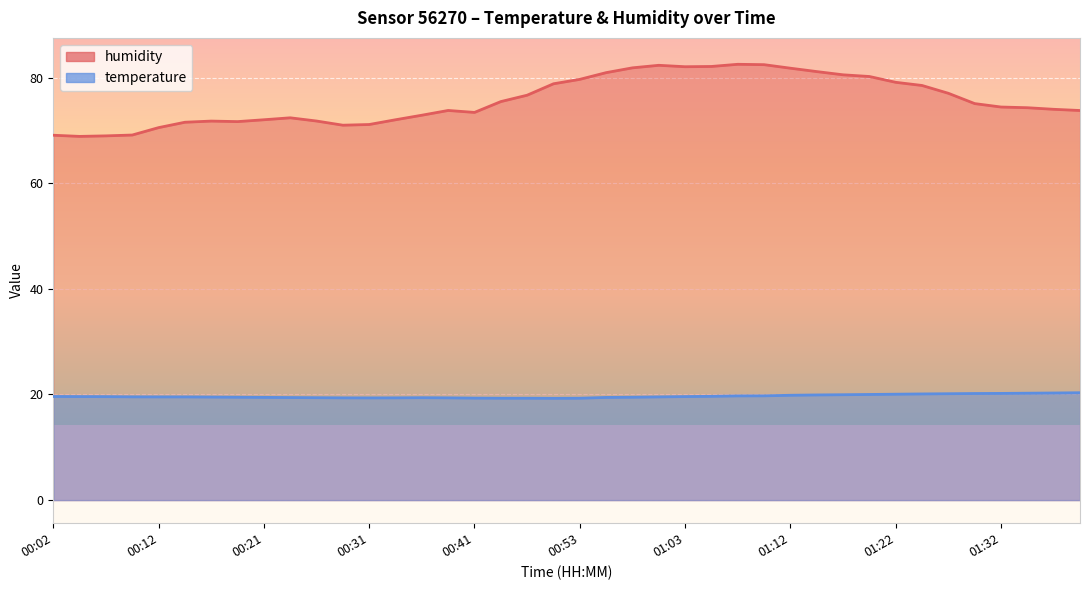

What is the sum of all humidity values?

3026.3